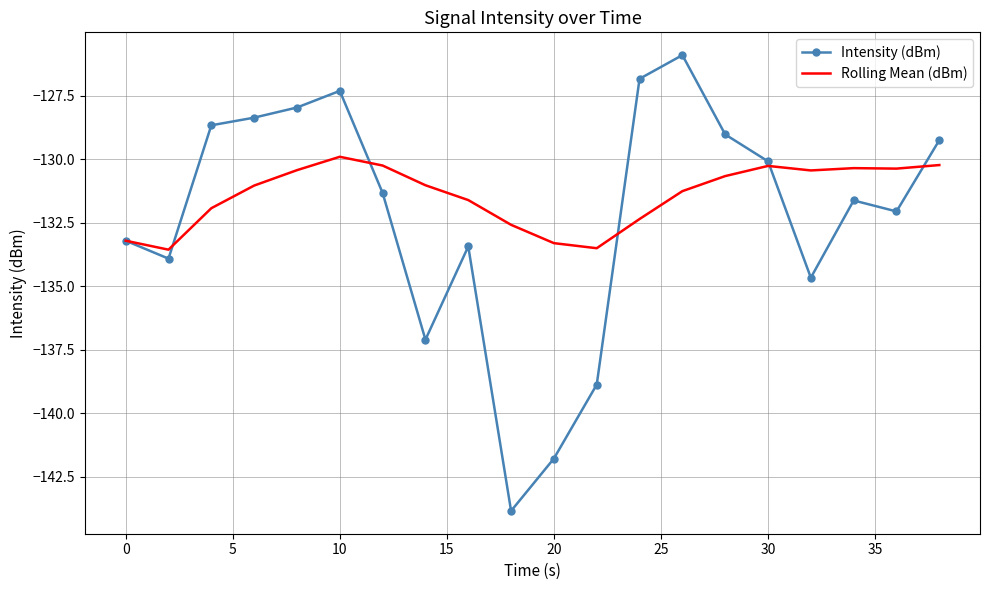

Which series has the widest spread of values?

Intensity (dBm)